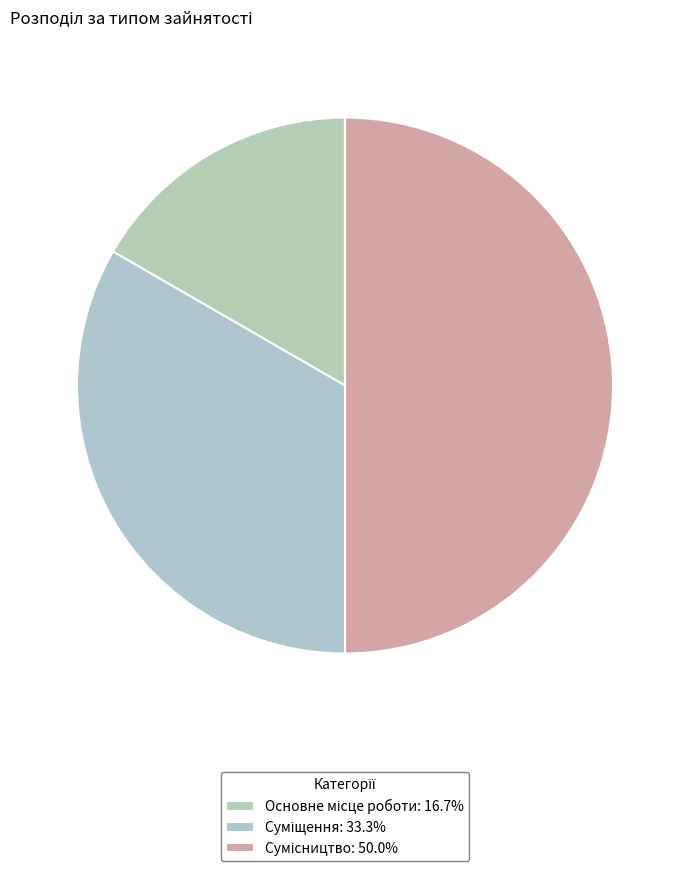

Is there a majority slice in this chart?

No